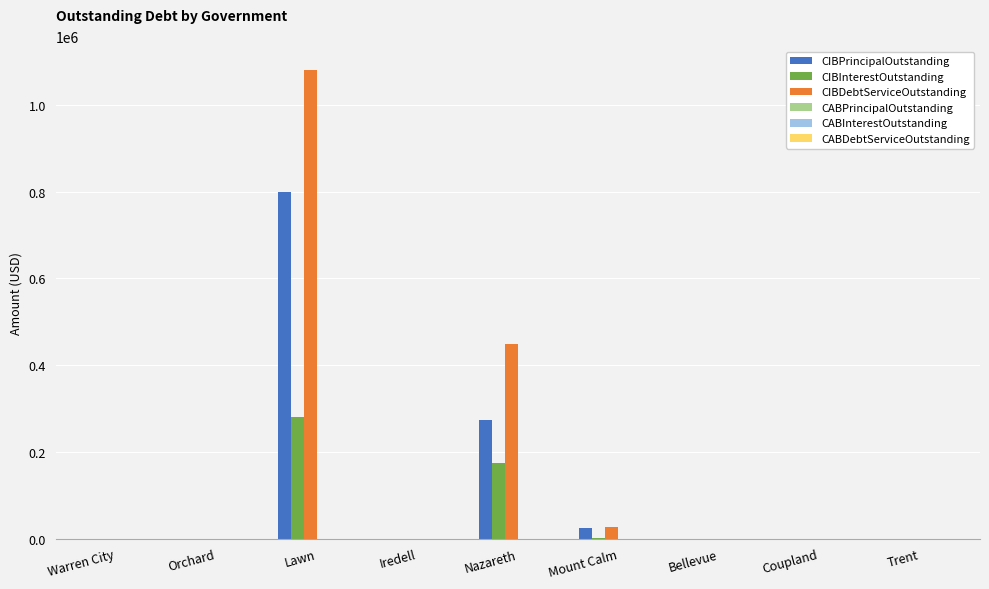

Which series has the largest total across all categories?

CIBDebtServiceOutstanding